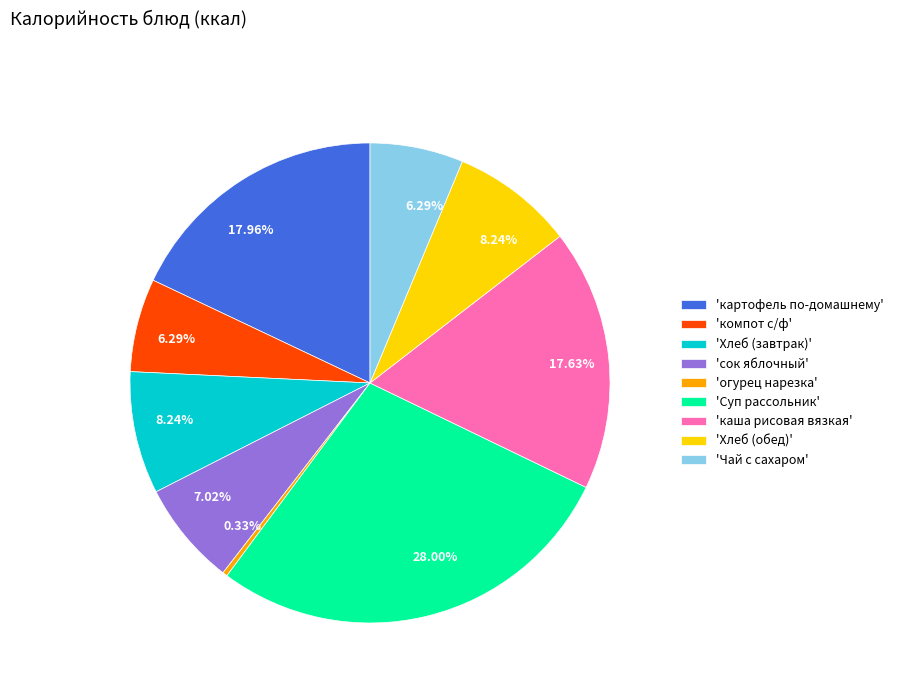

Does 'картофель по-домашнему' represent more than half of the total?

No